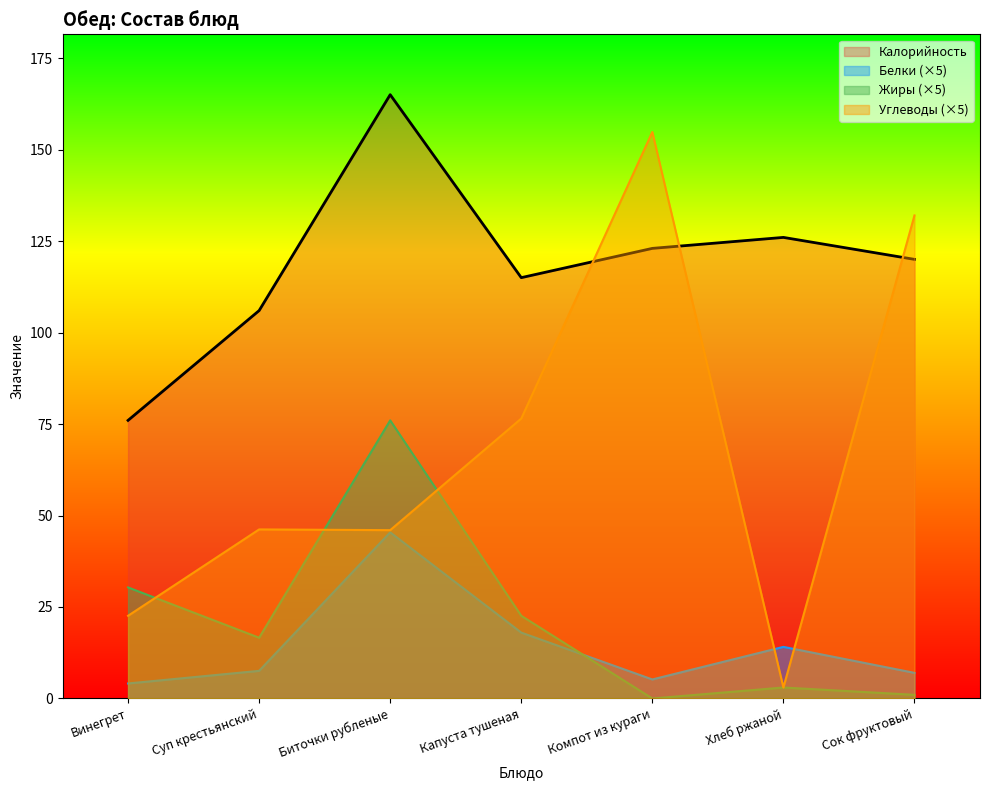

What is the label of the 3rd point from the right?

Компот из кураги